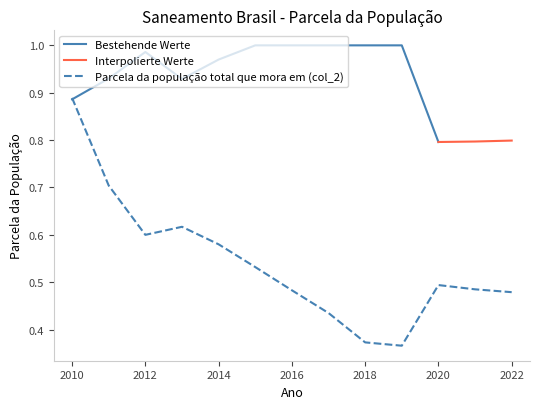

The Parcela da população total que mora em (col_2) series shows 0.6 at 2012. True or false?

True